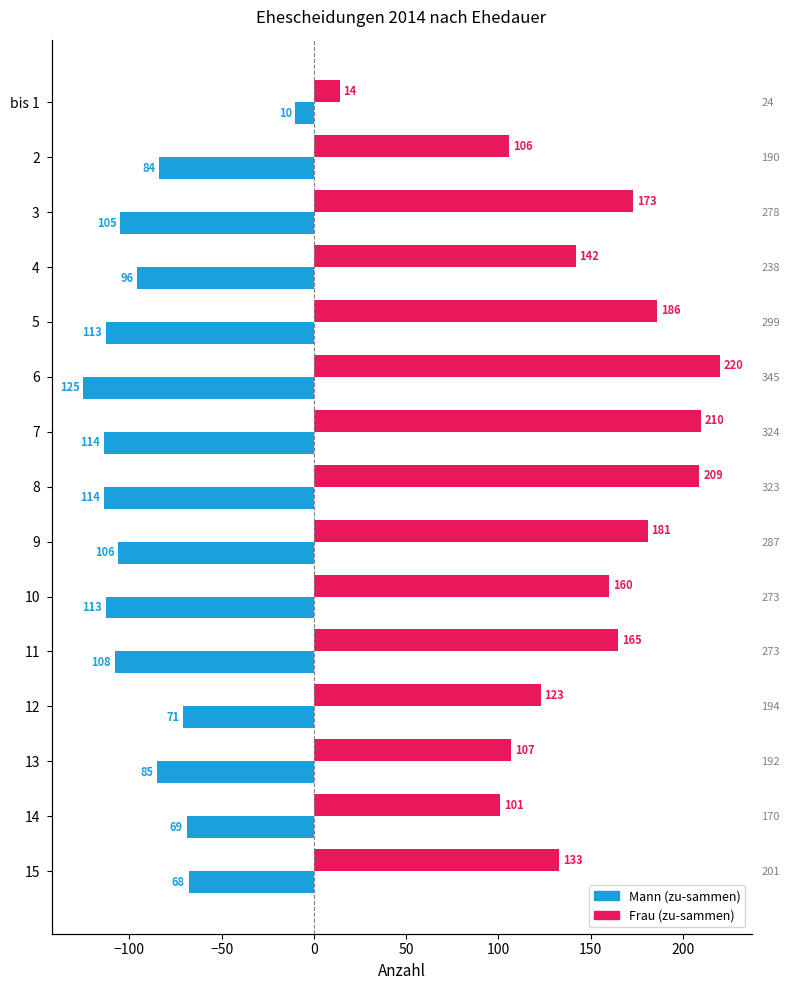

Rank the series at 13 from highest to lowest value.

Frau (zu-sammen), Mann (zu-sammen)